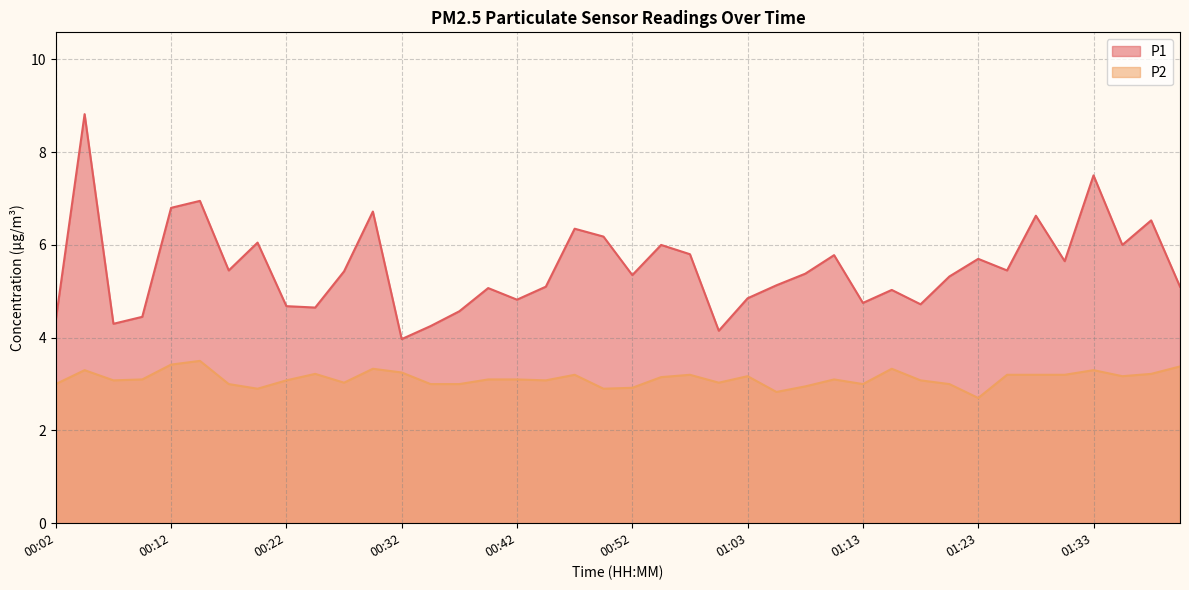

Reading left to right, what are all the values shown in this chart?

P1: 00:02=4.4	00:05=8.8	00:07=4.3	00:10=4.5	00:12=6.8	00:15=7.0	00:17=5.5	00:20=6.0	00:22=4.7	00:25=4.7	00:27=5.4	00:30=6.7	00:32=4.0	00:35=4.2	00:37=4.6	00:40=5.1	00:42=4.8	00:45=5.1	00:47=6.3	00:50=6.2	00:52=5.3	00:55=6.0	00:57=5.8	01:00=4.2	01:03=4.8	01:05=5.1	01:08=5.4	01:10=5.8	01:13=4.8	01:15=5.0	01:18=4.7	01:20=5.3	01:23=5.7	01:25=5.5	01:28=6.6	01:31=5.7	01:33=7.5	01:36=6.0	01:38=6.5	01:41=5.1
P2: 00:02=3.0	00:05=3.3	00:07=3.1	00:10=3.1	00:12=3.4	00:15=3.5	00:17=3.0	00:20=2.9	00:22=3.1	00:25=3.2	00:27=3.0	00:30=3.3	00:32=3.2	00:35=3.0	00:37=3.0	00:40=3.1	00:42=3.1	00:45=3.1	00:47=3.2	00:50=2.9	00:52=2.9	00:55=3.1	00:57=3.2	01:00=3.0	01:03=3.2	01:05=2.8	01:08=3.0	01:10=3.1	01:13=3.0	01:15=3.3	01:18=3.1	01:20=3.0	01:23=2.7	01:25=3.2	01:28=3.2	01:31=3.2	01:33=3.3	01:36=3.2	01:38=3.2	01:41=3.4